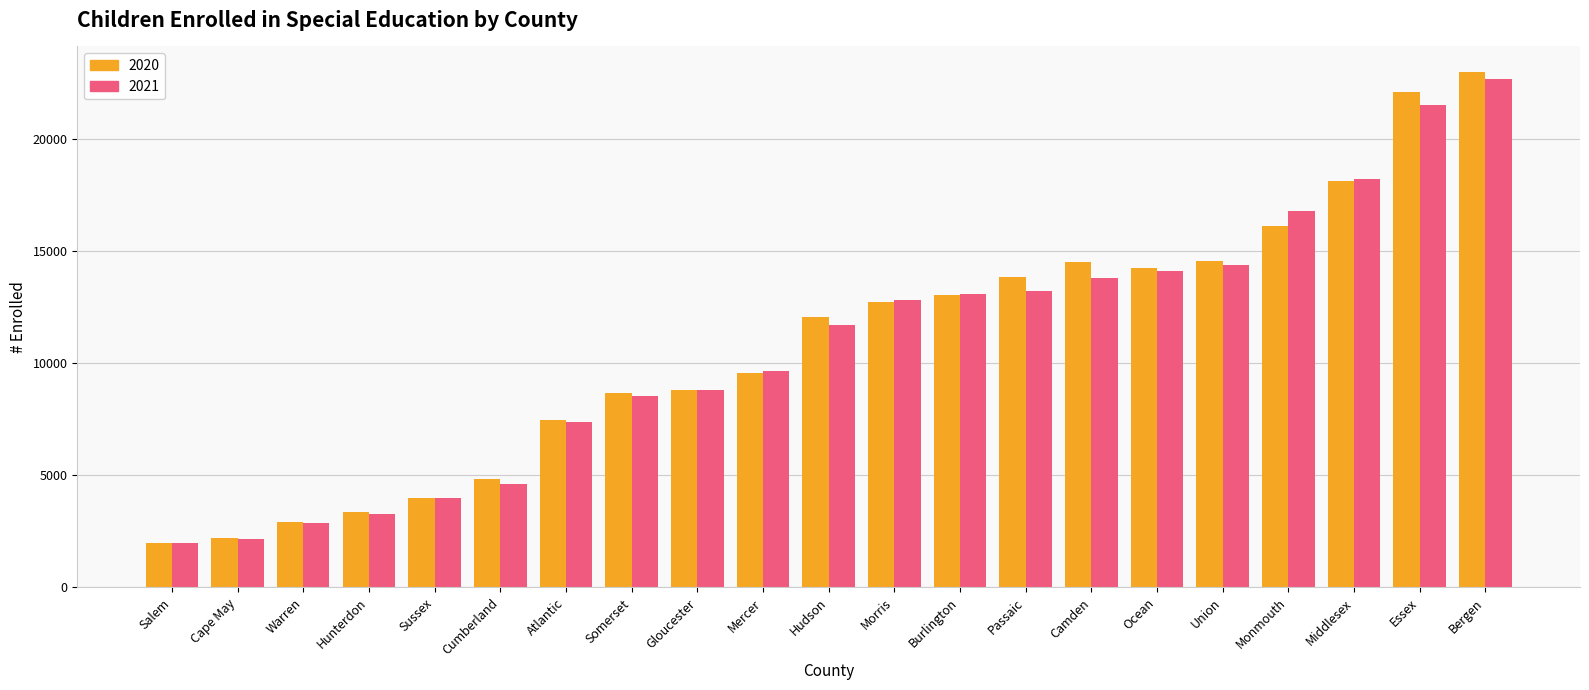

What position from the right is Sussex?

17